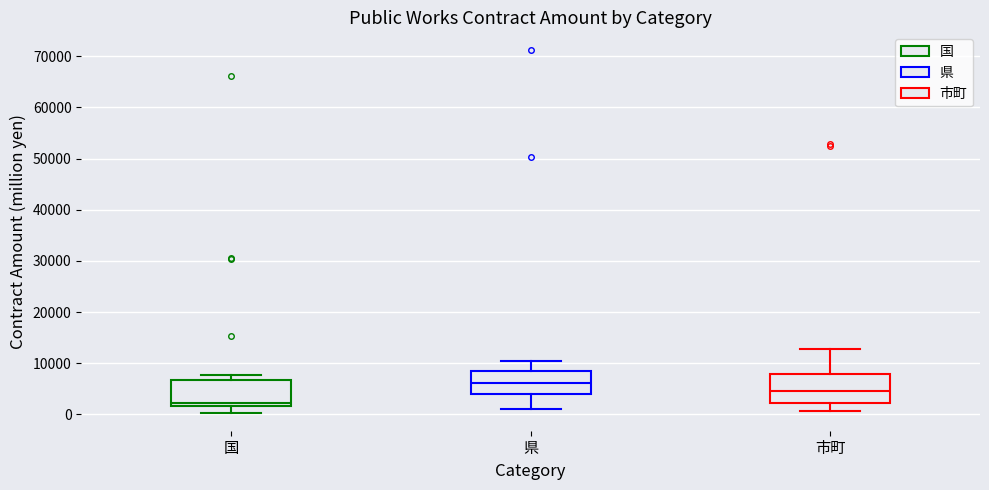

Reading left to right, read every box against the y-axis: the position of its median line, the range the box covers, and the ends of its whiskers. The values are not printed on the chart, so give them approximately, as read against the axis.

国: median 2000 (just above the box's lower edge), box 2000 to 7000, whiskers 0 to 8000
県: median 6000, box 4000 to 8000, whiskers 1000 to 10000
市町: median 5000, box 2000 to 8000, whiskers 1000 to 13000